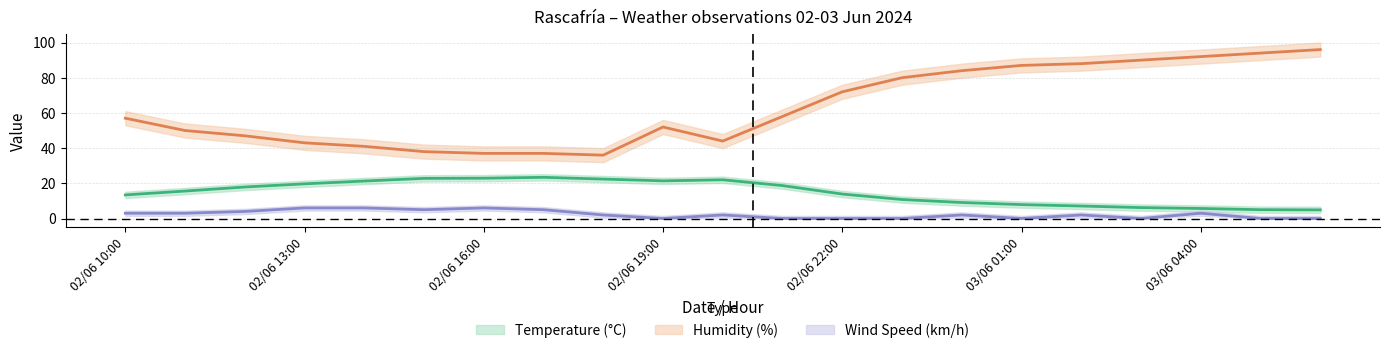

Reading left to right, extract all data points from this chart.

Temperature: 02/06 10:00=13.4	02/06 11:00=15.6	02/06 12:00=17.9	02/06 13:00=19.7	02/06 14:00=21.3	02/06 15:00=22.8	02/06 16:00=22.9	02/06 17:00=23.4	02/06 18:00=22.4	02/06 19:00=21.4	02/06 20:00=22.0	02/06 21:00=18.7	02/06 22:00=13.9	02/06 23:00=10.8	03/06 00:00=9.1	03/06 01:00=7.9	03/06 02:00=7.1	03/06 03:00=6.2	03/06 04:00=5.7	03/06 05:00=5.0	03/06 06:00=4.9
Humidity: 02/06 10:00=57.0	02/06 11:00=50.0	02/06 12:00=47.0	02/06 13:00=43.0	02/06 14:00=41.0	02/06 15:00=38.0	02/06 16:00=37.0	02/06 17:00=37.0	02/06 18:00=36.0	02/06 19:00=52.0	02/06 20:00=44.0	02/06 21:00=58.0	02/06 22:00=72.0	02/06 23:00=80.0	03/06 00:00=84.0	03/06 01:00=87.0	03/06 02:00=88.0	03/06 03:00=90.0	03/06 04:00=92.0	03/06 05:00=94.0	03/06 06:00=96.0
Wind Speed: 02/06 10:00=3.0	02/06 11:00=3.0	02/06 12:00=4.0	02/06 13:00=6.0	02/06 14:00=6.0	02/06 15:00=5.0	02/06 16:00=6.0	02/06 17:00=5.0	02/06 18:00=2.0	02/06 19:00=0.0	02/06 20:00=2.0	02/06 21:00=0.0	02/06 22:00=0.0	02/06 23:00=0.0	03/06 00:00=2.0	03/06 01:00=0.0	03/06 02:00=2.0	03/06 03:00=0.0	03/06 04:00=3.0	03/06 05:00=0.0	03/06 06:00=0.0